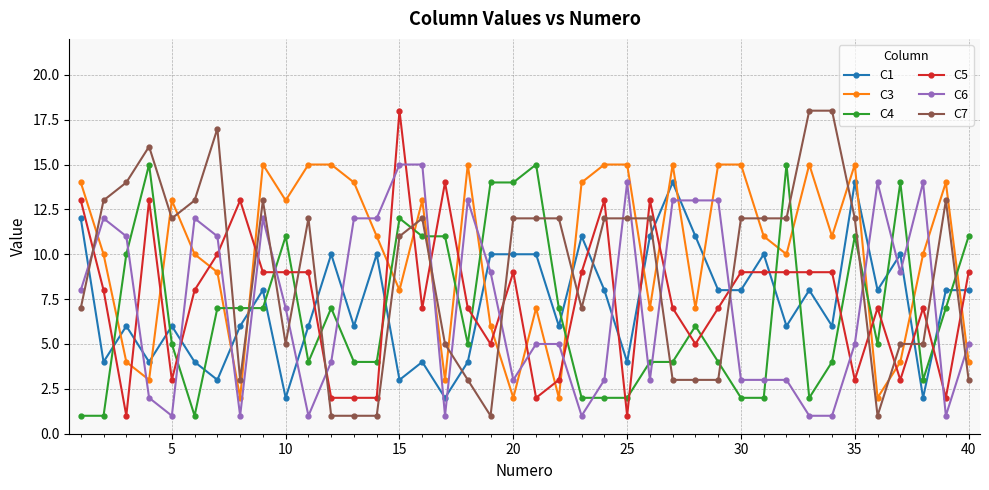

After their last crossing, which series has the higher values: C3 or C1?

C1